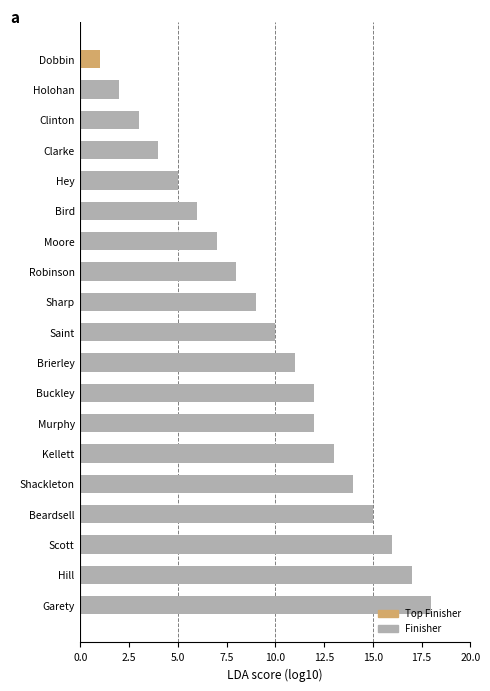

What position from the top is Garety?

19